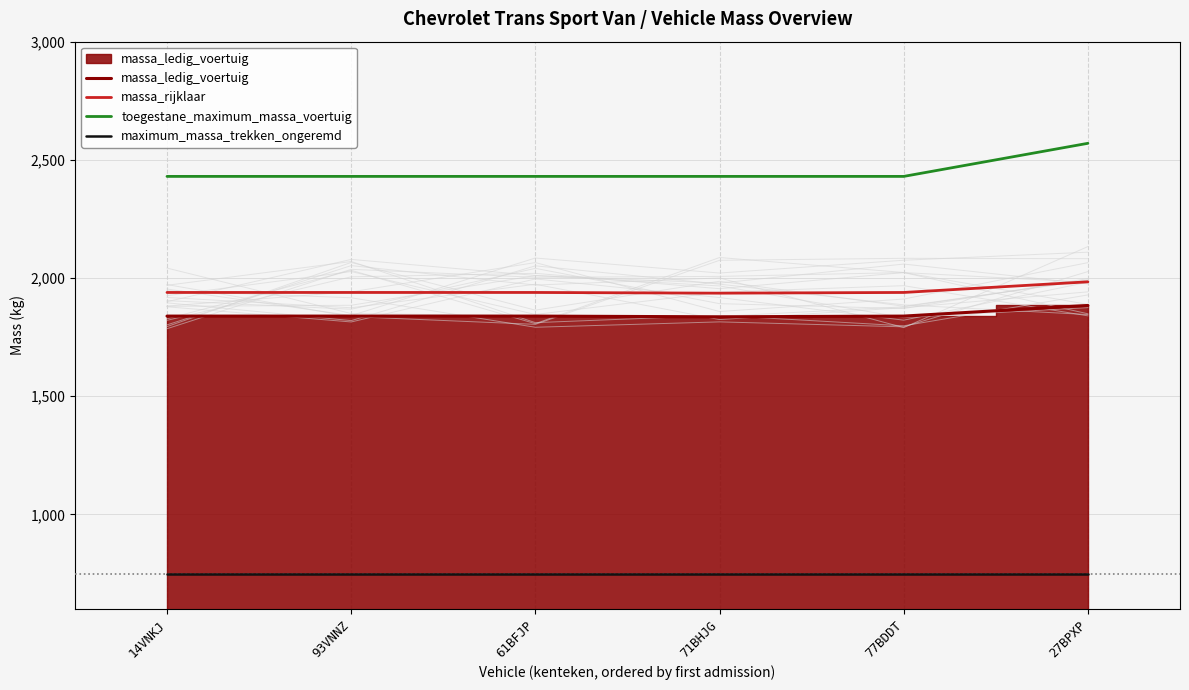

What is the value of the massa_ledig_voertuig point at the 4th from the left?

1836